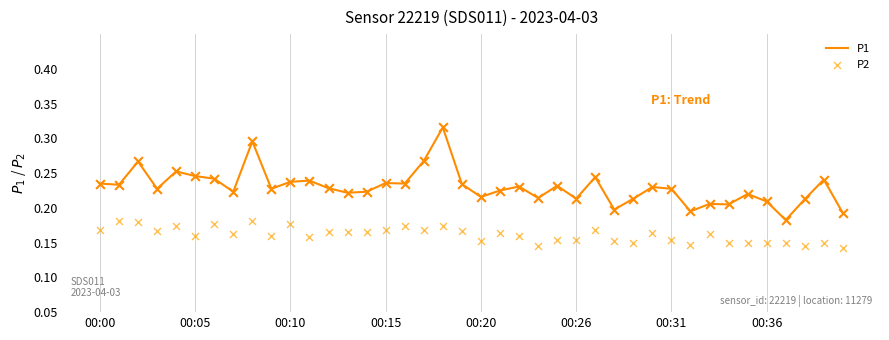

Is the value of P1 at 14 greater than the value of P2 at 29?

Yes